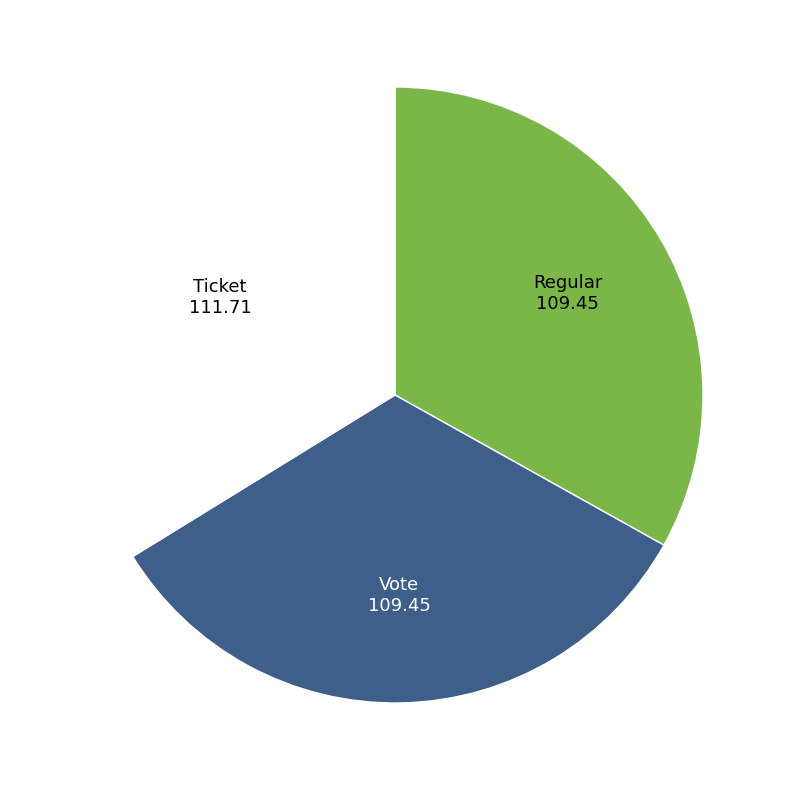

Is there any slice that represents more than half of the pie?

No